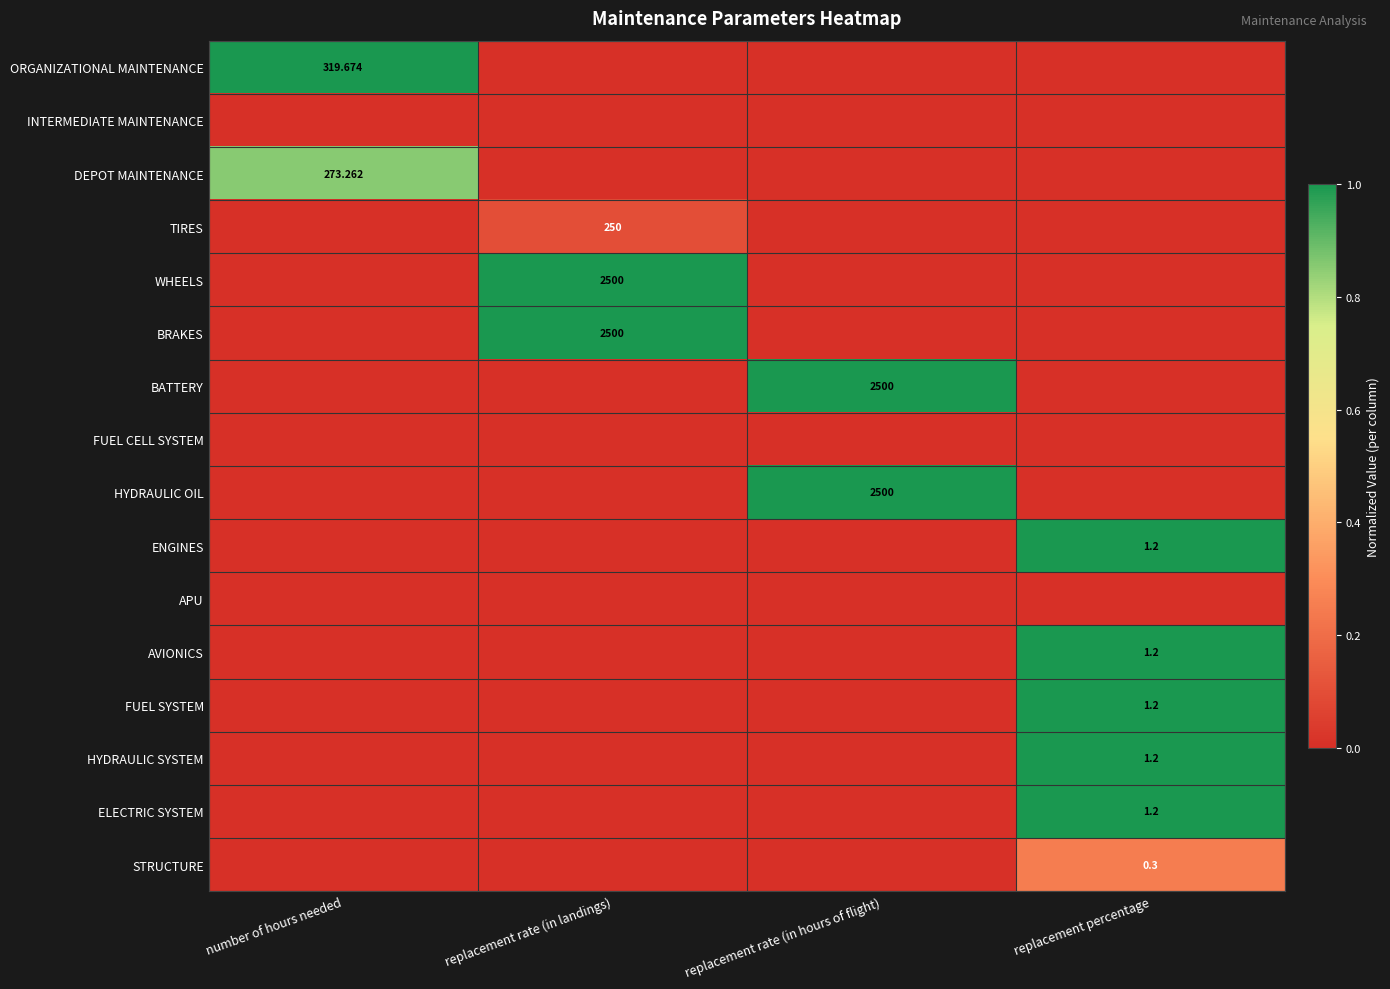

The BRAKES series shows 0.0 at replacement rate (in hours of flight). True or false?

True